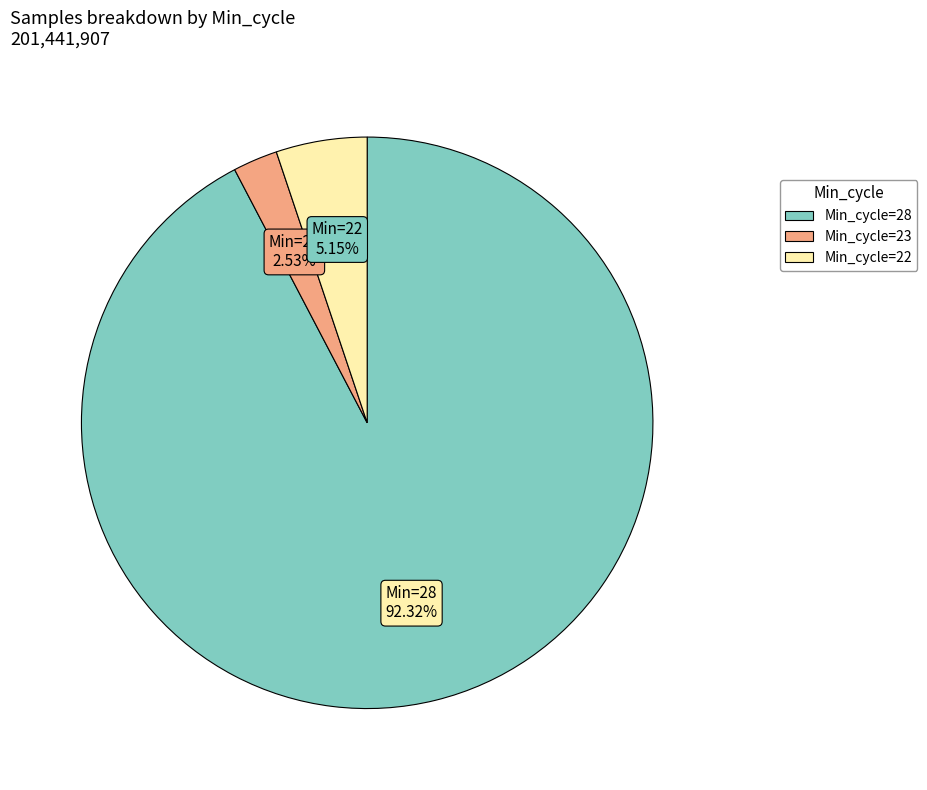

Count the number of slices in the pie.

3